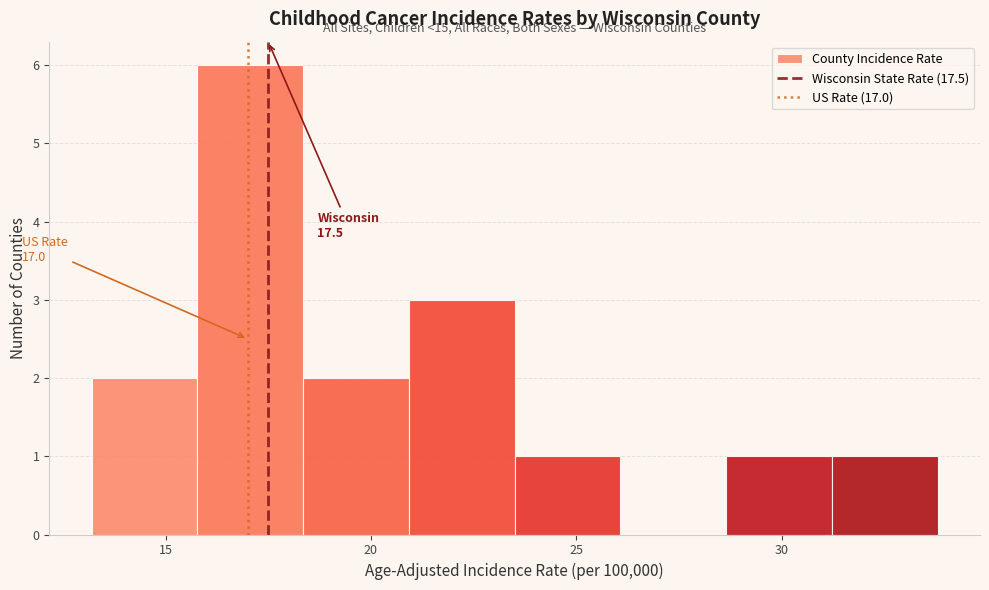

Over which range of the x-axis is the bar tallest?

16.0 to 18.5